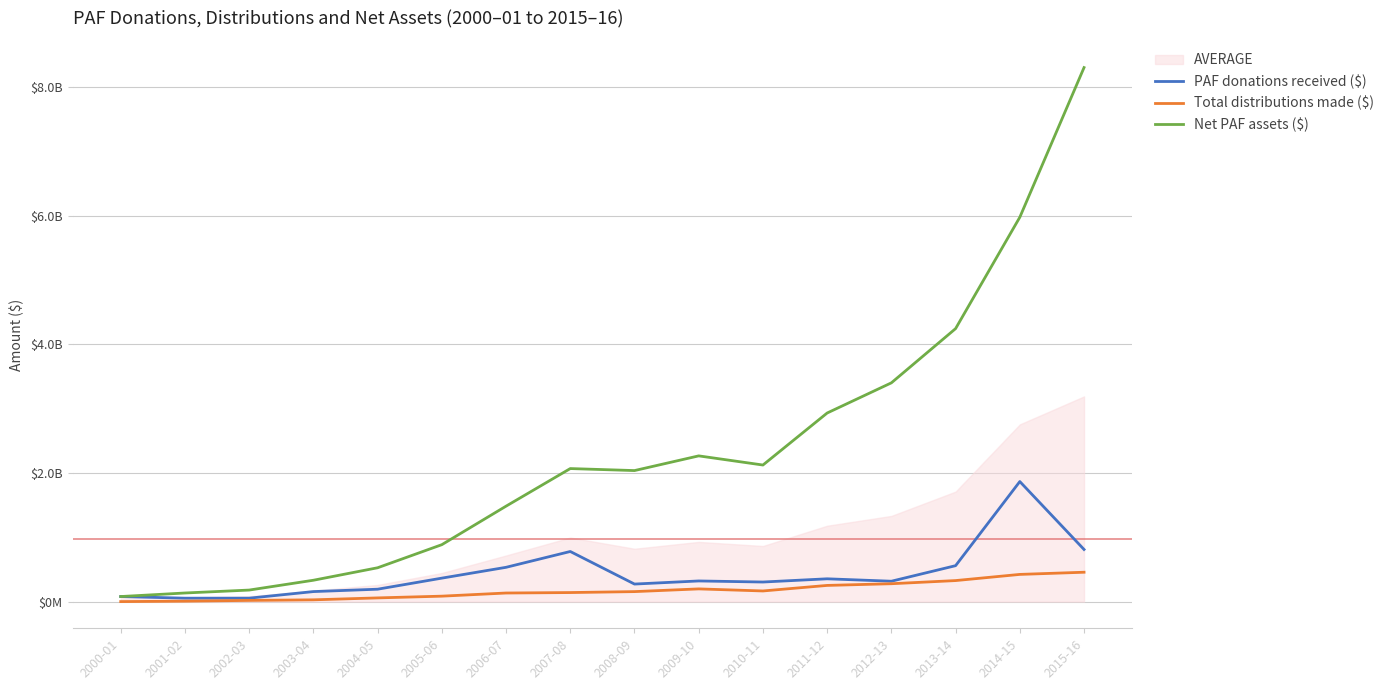

What is the label of the 13th point from the right?

2003-04